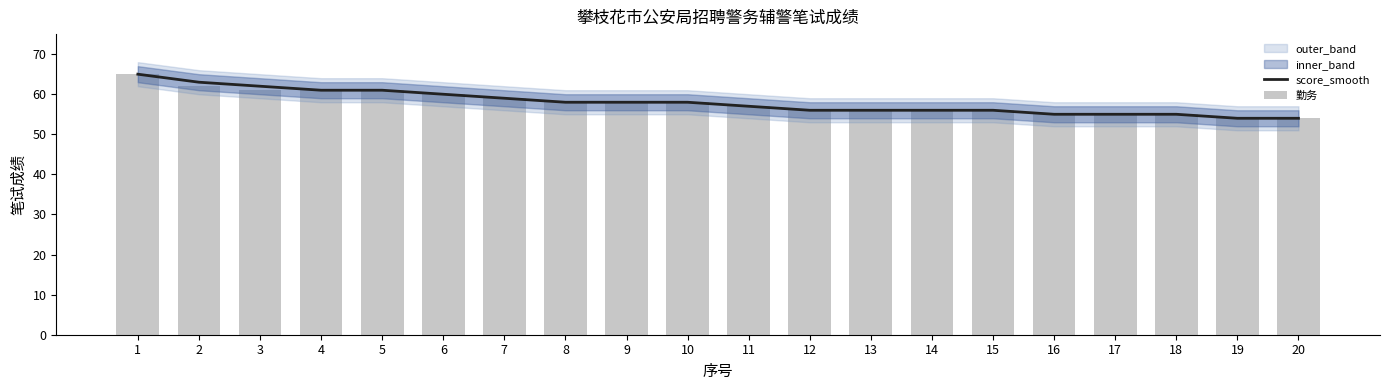

Between 15 and 7, which is larger?

7